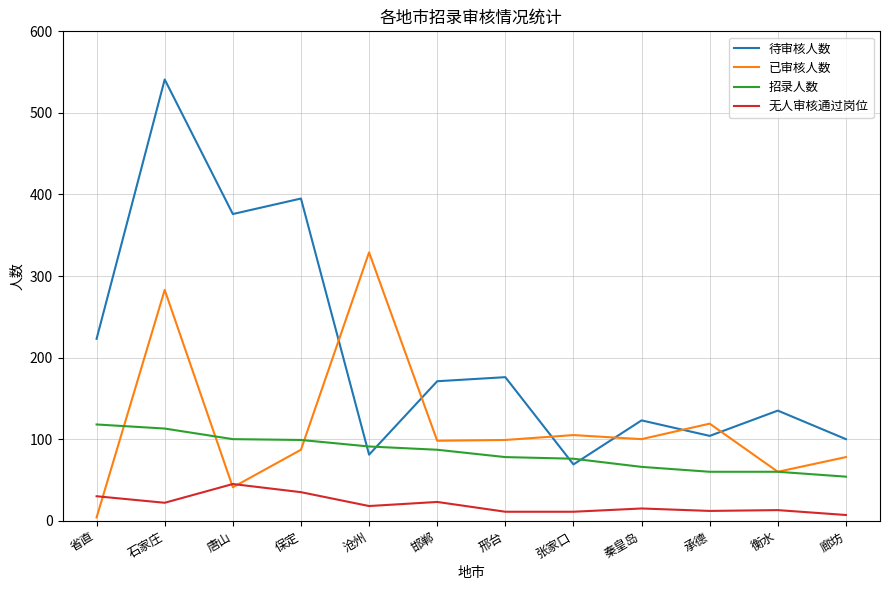

Which series has the largest range (max minus min)?

待审核人数